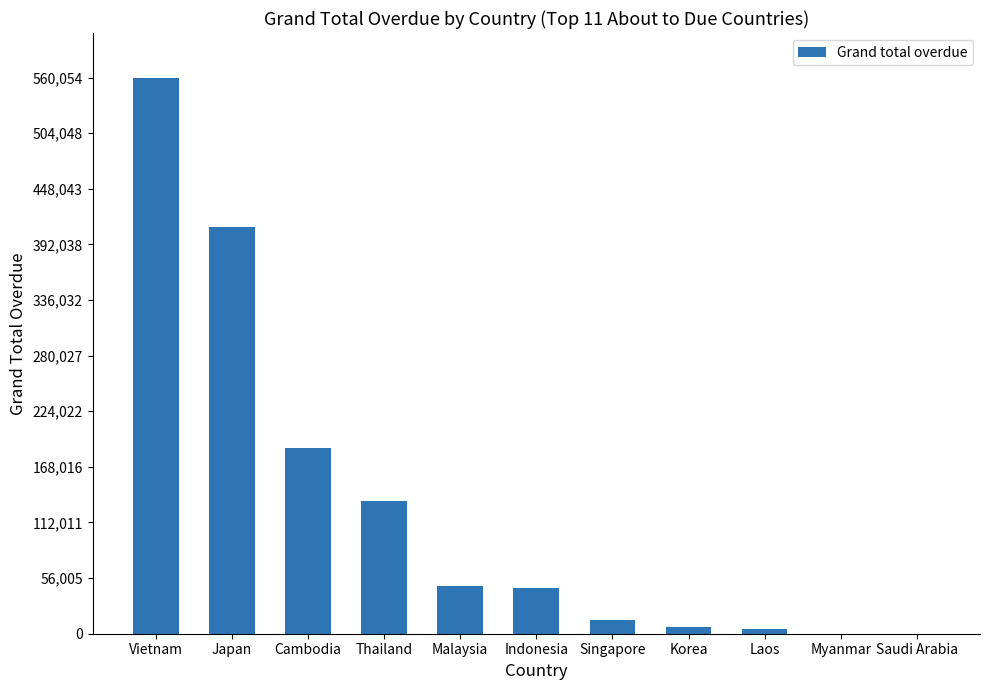

Are the bars horizontal?

No